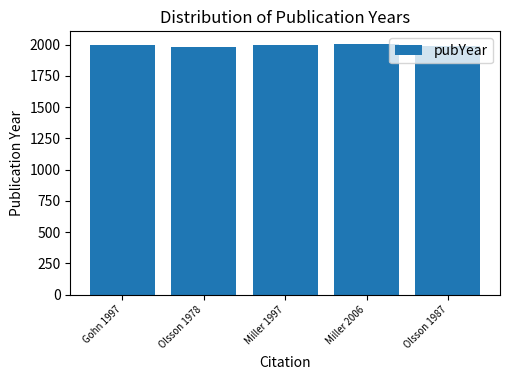

What is the average value?

1993